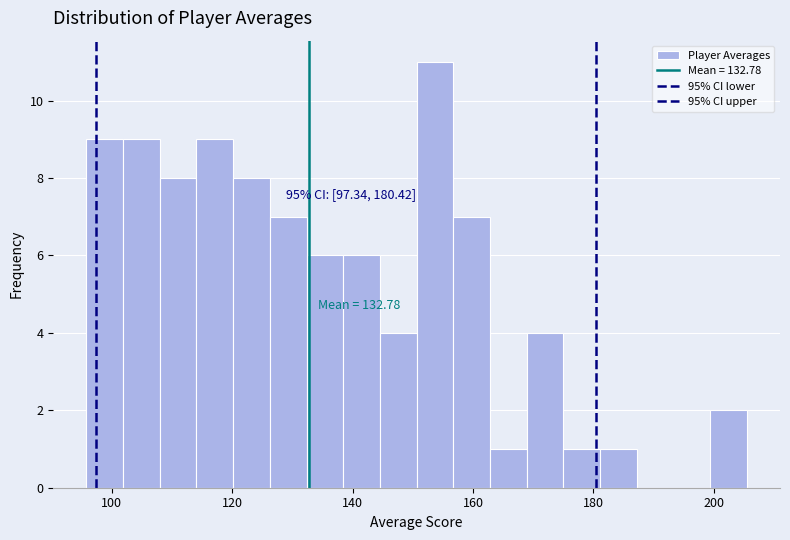

Around what value on the x-axis is the tallest bar? Give the approximate position of its centre, as read against the axis.

154